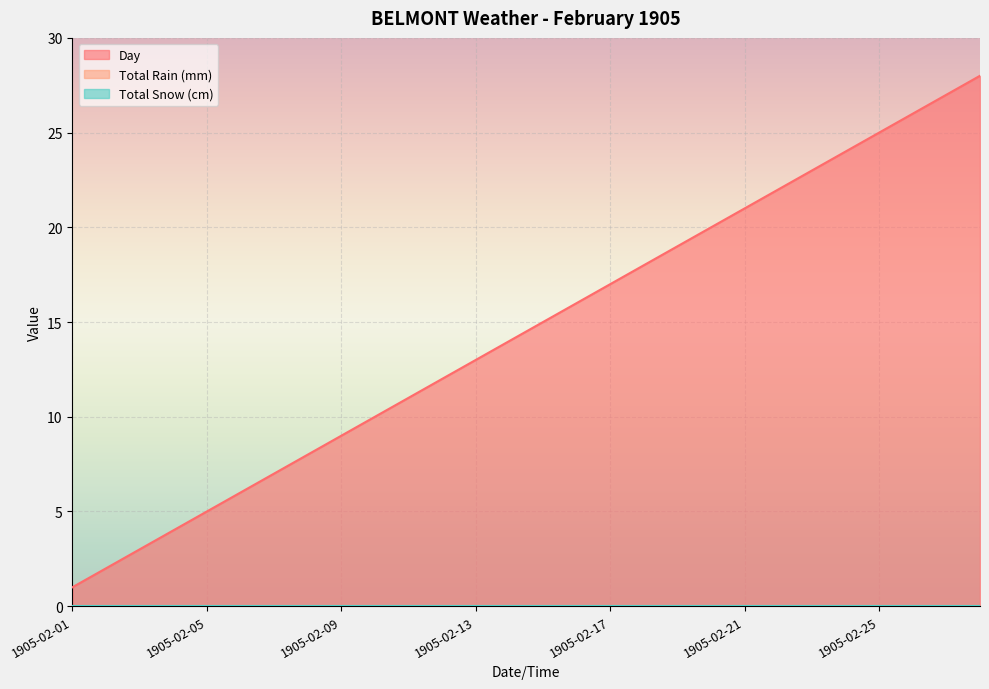

At 1905-02-01, list the series in order from smallest to largest.

Total Rain (mm), Total Snow (cm), Day